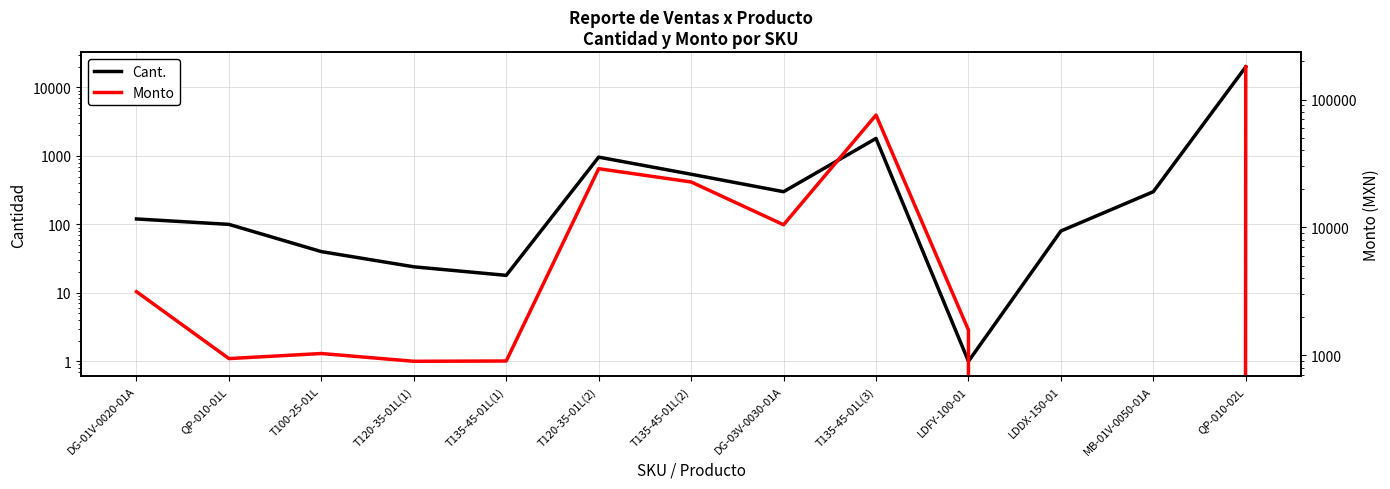

What is the spread (max minus min) of values at LDDX-150-01?

80.0